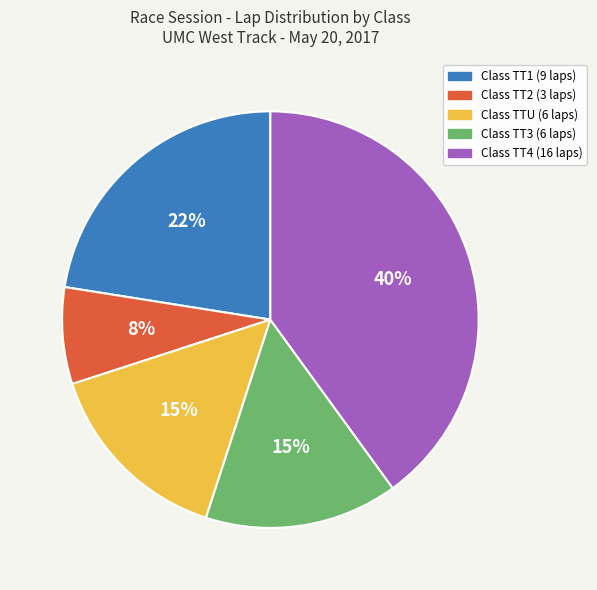

To the nearest percent, what is the average slice percentage?

20%